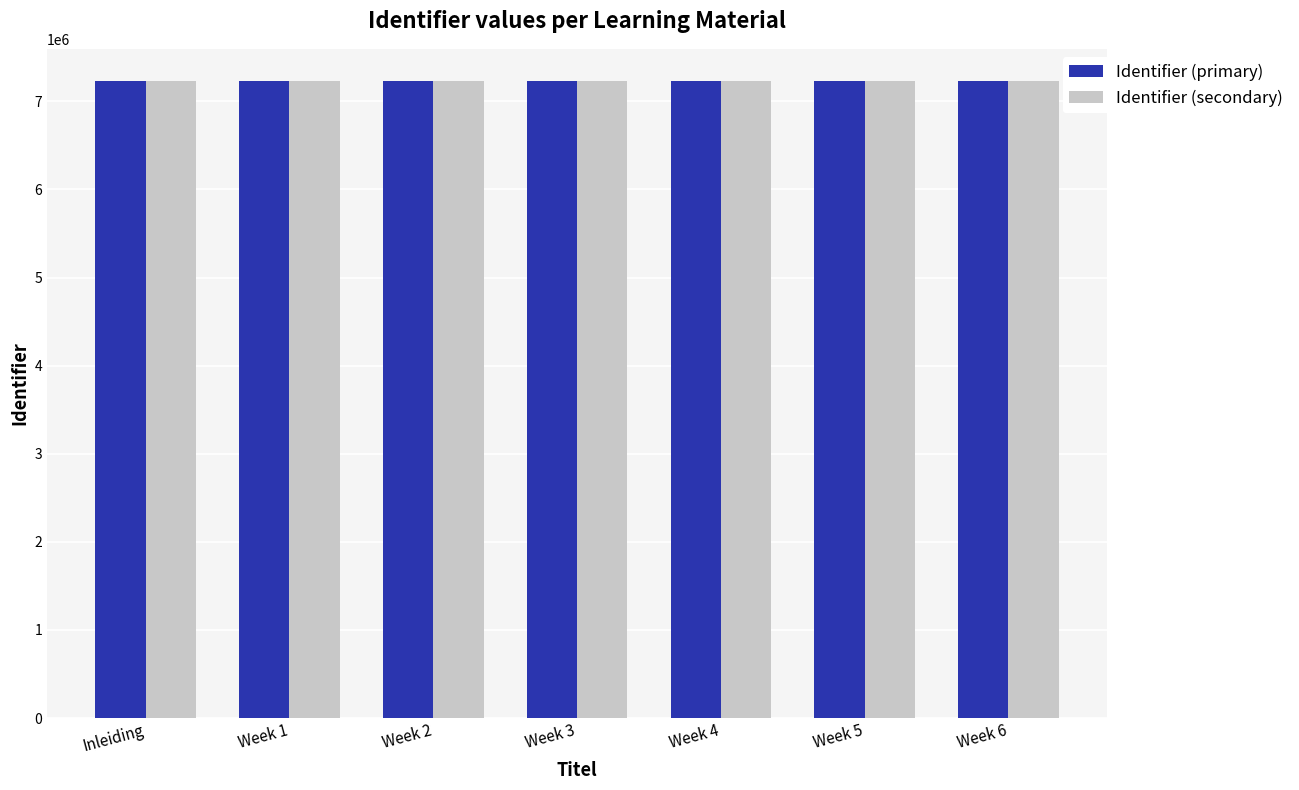

The value of Identifier (primary) at Week 5 is 7233680. True or false?

True